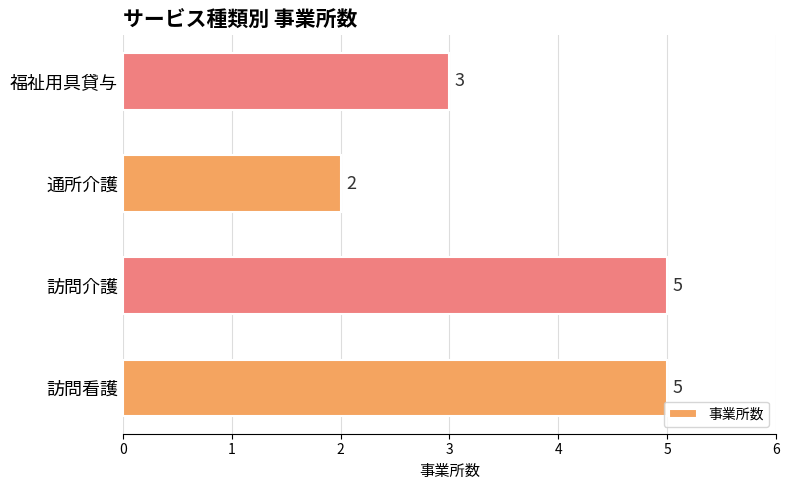

Reading bottom to top, list all the values displayed in this chart.

訪問看護=5	訪問介護=5	通所介護=2	福祉用具貸与=3